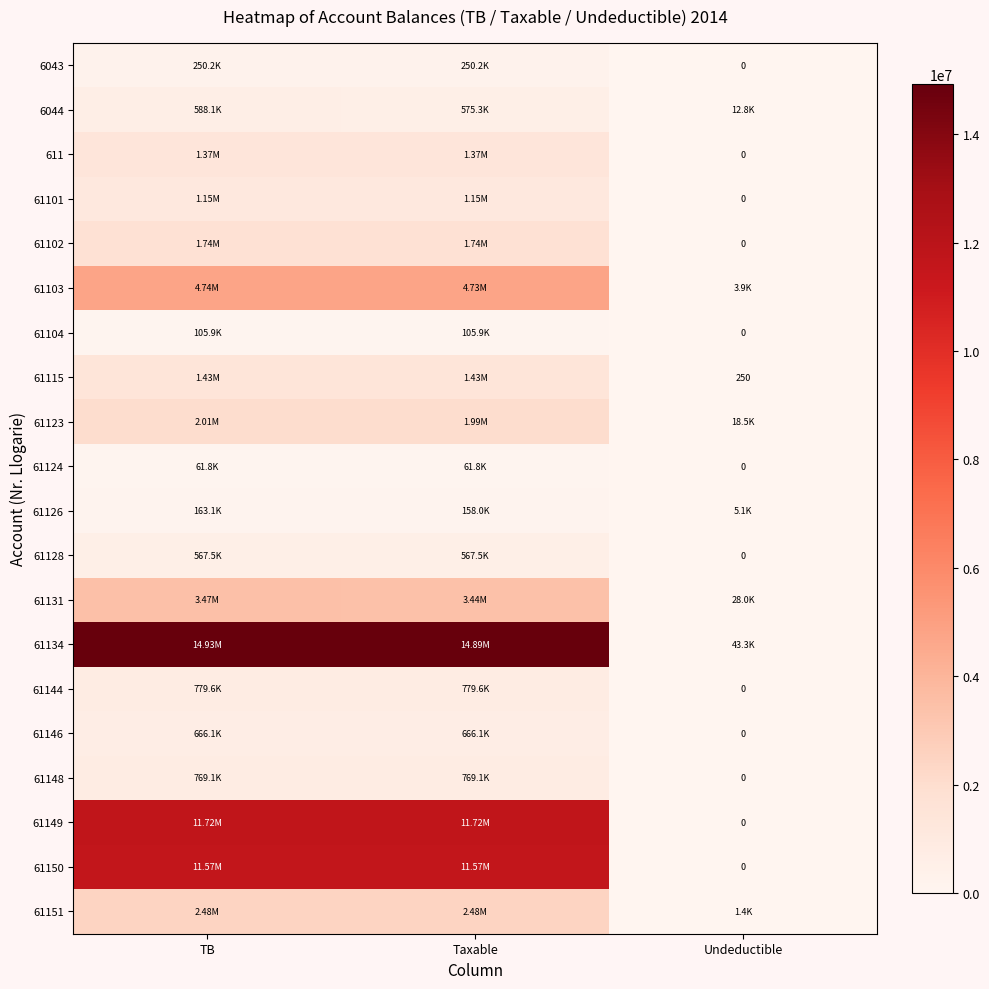

At how many categories does at least one series exceed 4945512?

2